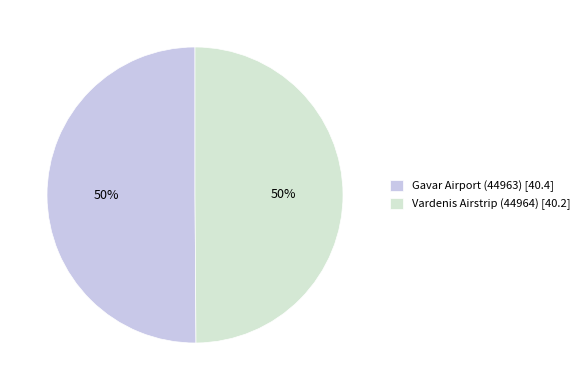

How many slices are in this pie chart?

2